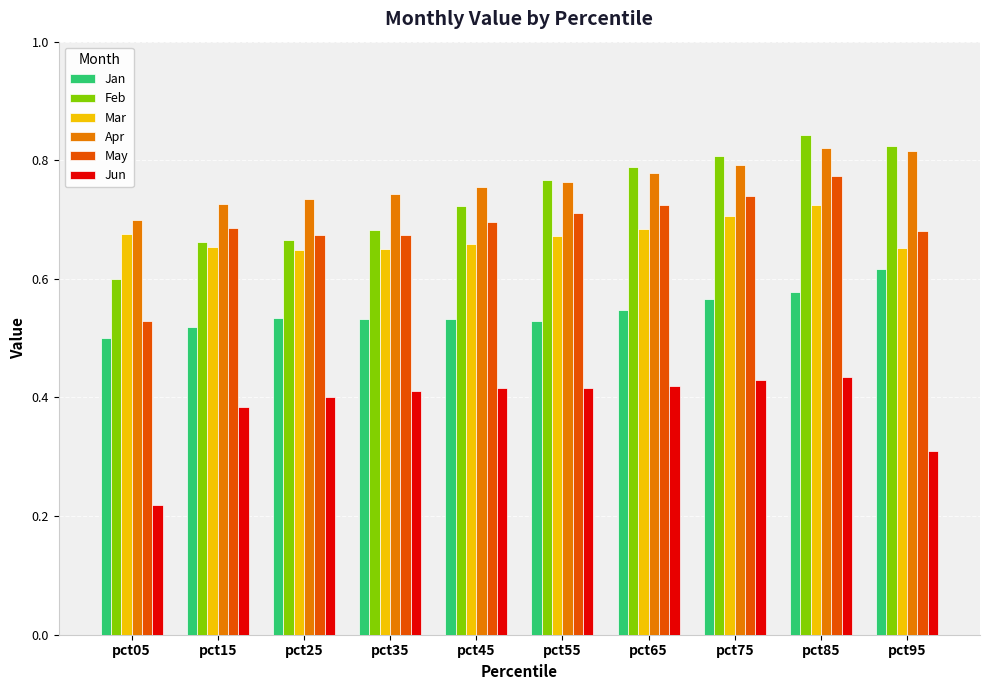

At which label does May reach its minimum?

pct05